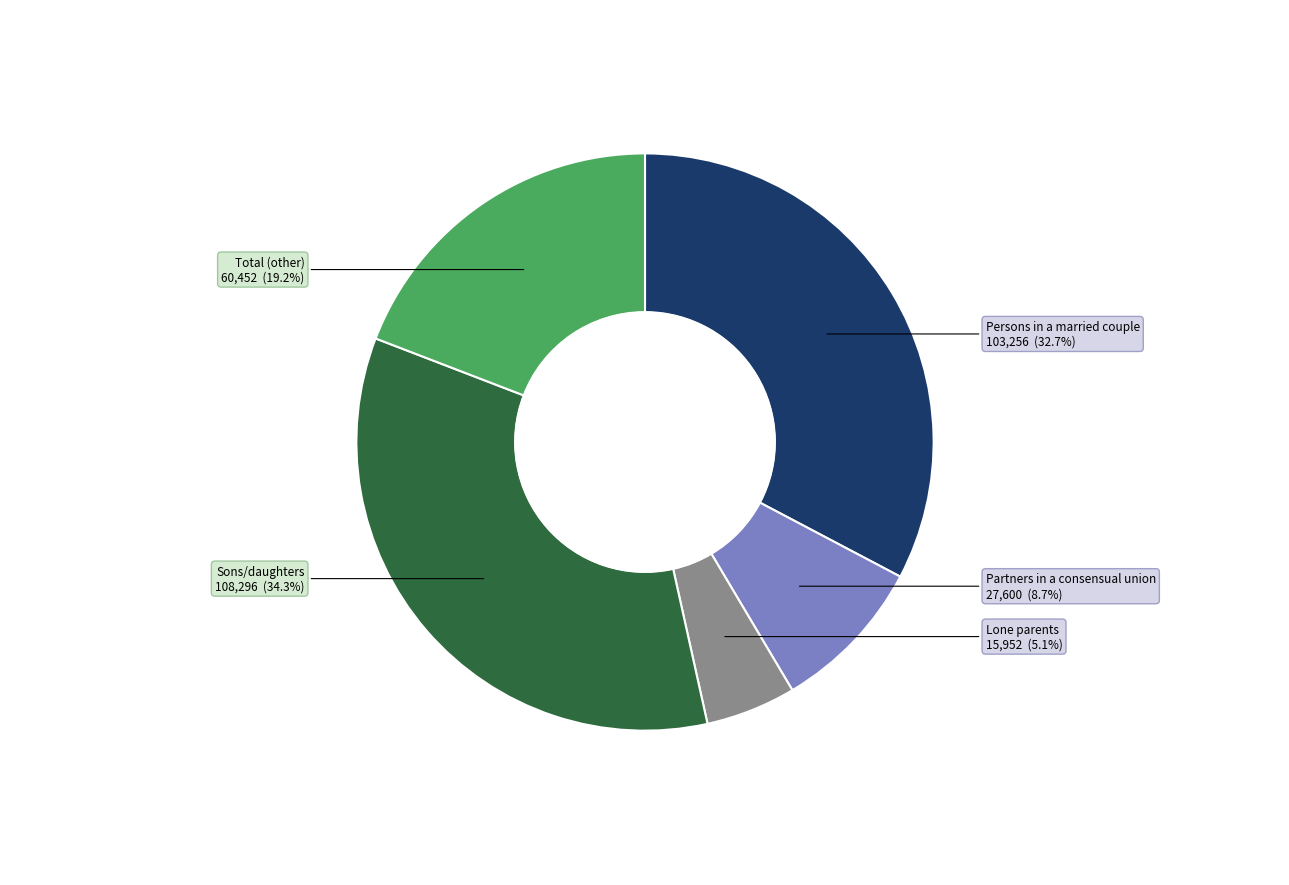

How much of the chart is everything except Sons/daughters?

65.7%